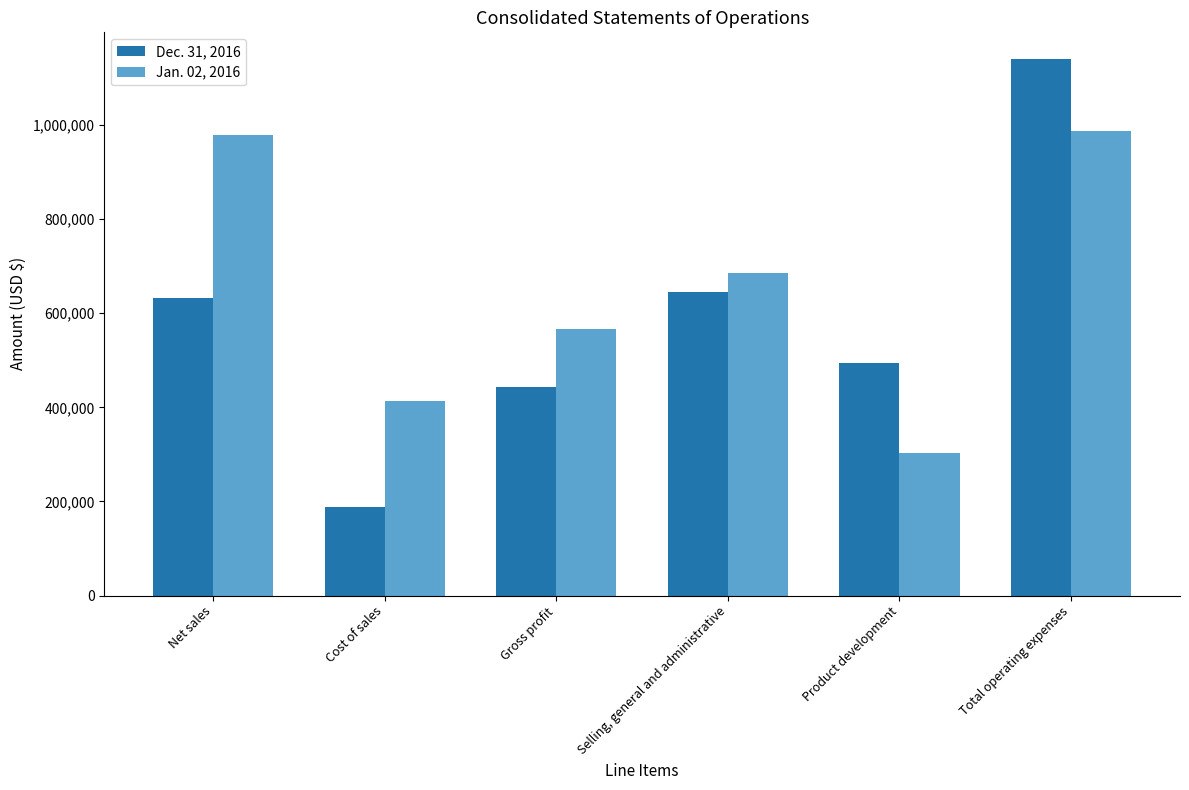

List the series in order of their overall mean, lowest first.

Dec. 31, 2016, Jan. 02, 2016